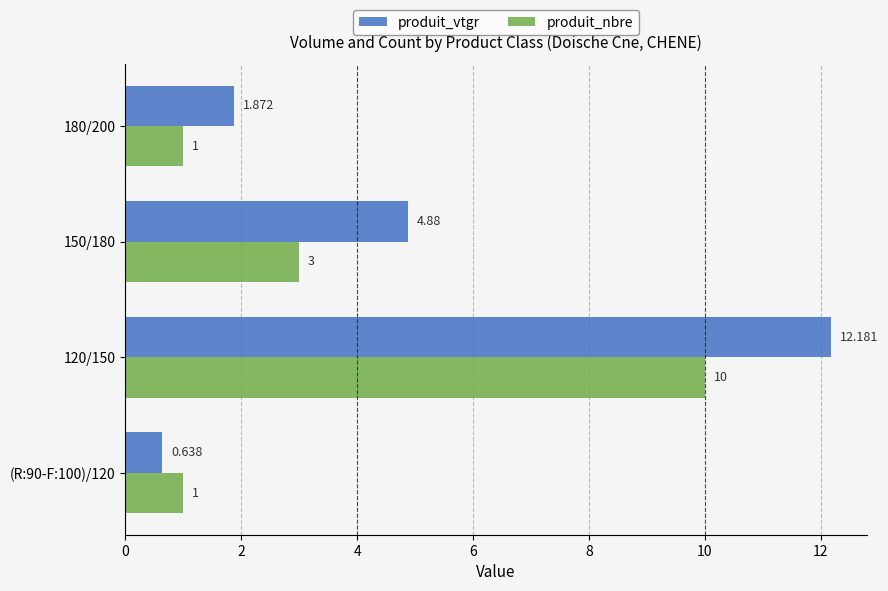

Which series has the largest total across all categories?

produit_vtgr